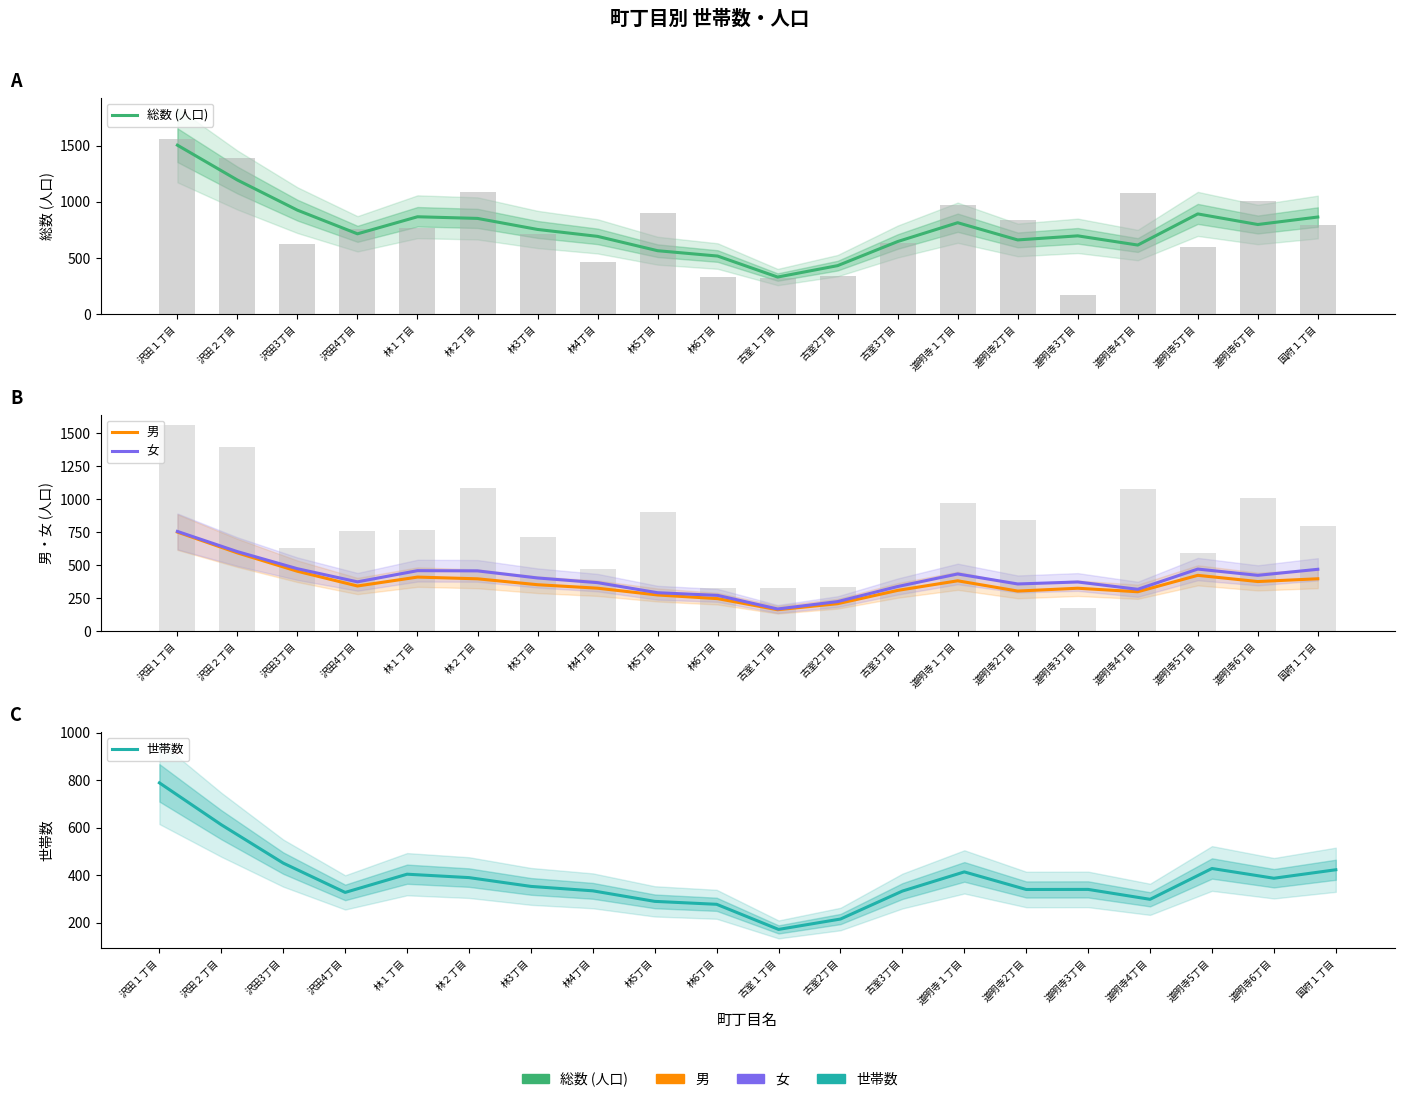

How many series are shown in this chart?

4